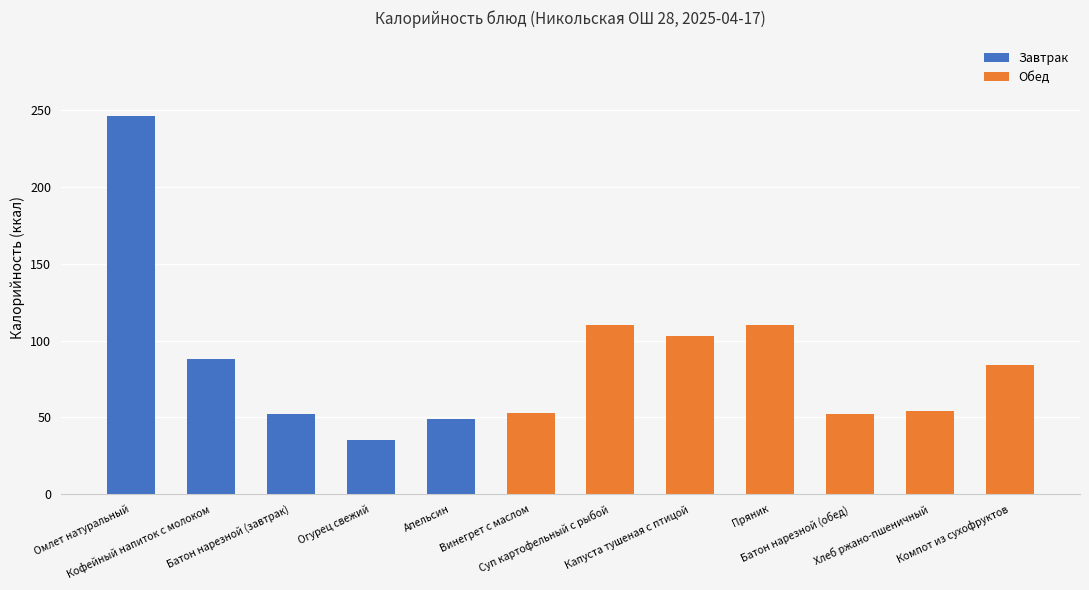

What is the label of the 10th bar from the left?

Батон нарезной (обед)